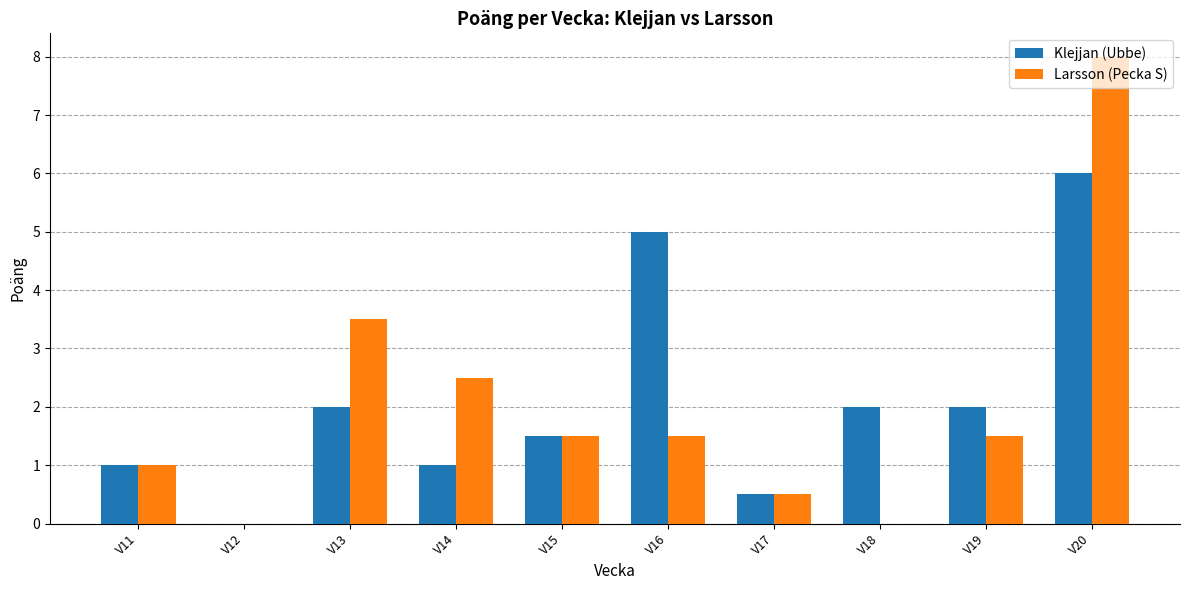

What is the approximate value of Klejjan (Ubbe) at V17?

0.5